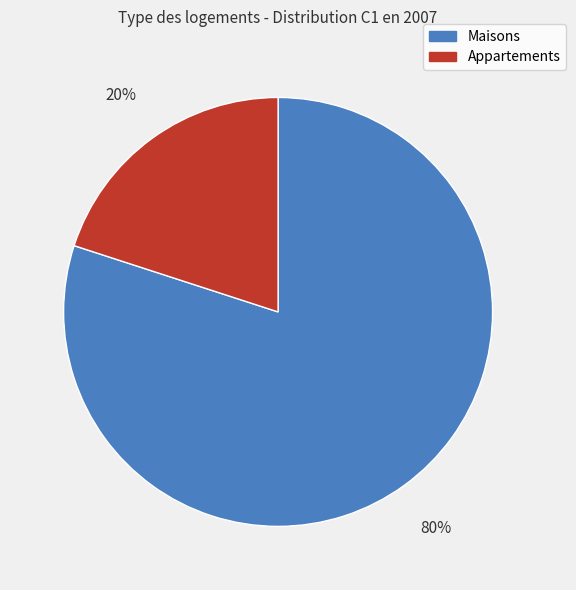

Count the number of slices in the pie.

2